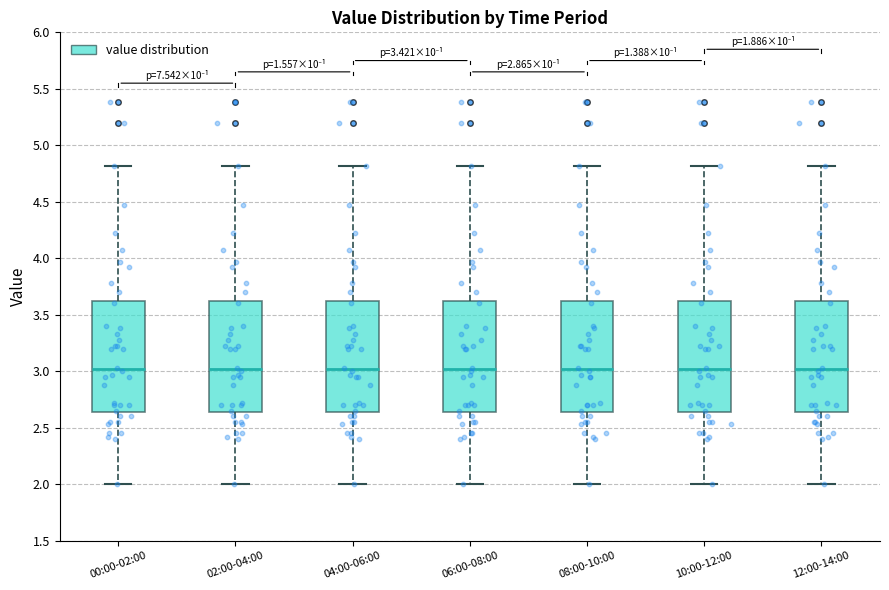

Reading left to right, transcribe this box plot: for each box, give where its median line is, the range the box spans, and where its two whiskers end, as read against the y-axis. The values are not printed on the chart, so give them approximately, as read against the axis.

00:00-02:00: median 3.00, box 2.65 to 3.65, whiskers 2.00 to 4.80
02:00-04:00: median 3.00, box 2.65 to 3.65, whiskers 2.00 to 4.80
04:00-06:00: median 3.00, box 2.65 to 3.65, whiskers 2.00 to 4.80
06:00-08:00: median 3.00, box 2.65 to 3.65, whiskers 2.00 to 4.80
08:00-10:00: median 3.00, box 2.65 to 3.65, whiskers 2.00 to 4.80
10:00-12:00: median 3.00, box 2.65 to 3.65, whiskers 2.00 to 4.80
12:00-14:00: median 3.00, box 2.65 to 3.65, whiskers 2.00 to 4.80